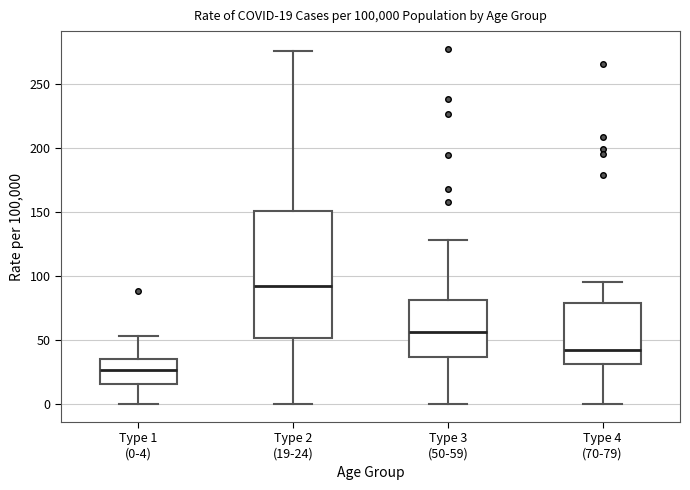

Which box's median line is the highest?

Type 2 (19-24)